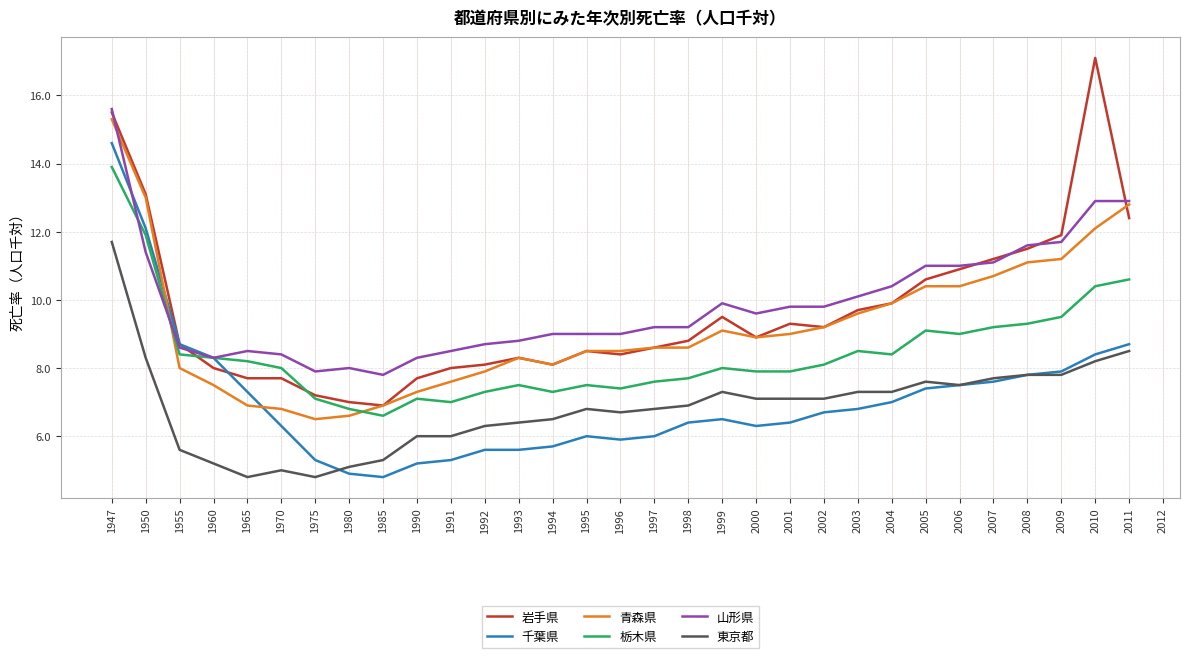

Reading left to right, extract all data points from this chart.

岩手県: 1947=15.5	1950=13.1	1955=8.7	1960=8.0	1965=7.7	1970=7.7	1975=7.2	1980=7.0	1985=6.9	1990=7.7	1991=8.0	1992=8.1	1993=8.3	1994=8.1	1995=8.5	1996=8.4	1997=8.6	1998=8.8	1999=9.5	2000=8.9	2001=9.3	2002=9.2	2003=9.7	2004=9.9	2005=10.6	2006=10.9	2007=11.2	2008=11.5	2009=11.9	2010=17.1	2011=12.4
千葉県: 1947=14.6	1950=12.1	1955=8.7	1960=8.3	1965=7.3	1970=6.3	1975=5.3	1980=4.9	1985=4.8	1990=5.2	1991=5.3	1992=5.6	1993=5.6	1994=5.7	1995=6.0	1996=5.9	1997=6.0	1998=6.4	1999=6.5	2000=6.3	2001=6.4	2002=6.7	2003=6.8	2004=7.0	2005=7.4	2006=7.5	2007=7.6	2008=7.8	2009=7.9	2010=8.4	2011=8.7
青森県: 1947=15.3	1950=13.0	1955=8.0	1960=7.5	1965=6.9	1970=6.8	1975=6.5	1980=6.6	1985=6.9	1990=7.3	1991=7.6	1992=7.9	1993=8.3	1994=8.1	1995=8.5	1996=8.5	1997=8.6	1998=8.6	1999=9.1	2000=8.9	2001=9.0	2002=9.2	2003=9.6	2004=9.9	2005=10.4	2006=10.4	2007=10.7	2008=11.1	2009=11.2	2010=12.1	2011=12.8
栃木県: 1947=13.9	1950=11.9	1955=8.4	1960=8.3	1965=8.2	1970=8.0	1975=7.1	1980=6.8	1985=6.6	1990=7.1	1991=7.0	1992=7.3	1993=7.5	1994=7.3	1995=7.5	1996=7.4	1997=7.6	1998=7.7	1999=8.0	2000=7.9	2001=7.9	2002=8.1	2003=8.5	2004=8.4	2005=9.1	2006=9.0	2007=9.2	2008=9.3	2009=9.5	2010=10.4	2011=10.6
山形県: 1947=15.6	1950=11.4	1955=8.6	1960=8.3	1965=8.5	1970=8.4	1975=7.9	1980=8.0	1985=7.8	1990=8.3	1991=8.5	1992=8.7	1993=8.8	1994=9.0	1995=9.0	1996=9.0	1997=9.2	1998=9.2	1999=9.9	2000=9.6	2001=9.8	2002=9.8	2003=10.1	2004=10.4	2005=11.0	2006=11.0	2007=11.1	2008=11.6	2009=11.7	2010=12.9	2011=12.9
東京都: 1947=11.7	1950=8.3	1955=5.6	1960=5.2	1965=4.8	1970=5.0	1975=4.8	1980=5.1	1985=5.3	1990=6.0	1991=6.0	1992=6.3	1993=6.4	1994=6.5	1995=6.8	1996=6.7	1997=6.8	1998=6.9	1999=7.3	2000=7.1	2001=7.1	2002=7.1	2003=7.3	2004=7.3	2005=7.6	2006=7.5	2007=7.7	2008=7.8	2009=7.8	2010=8.2	2011=8.5